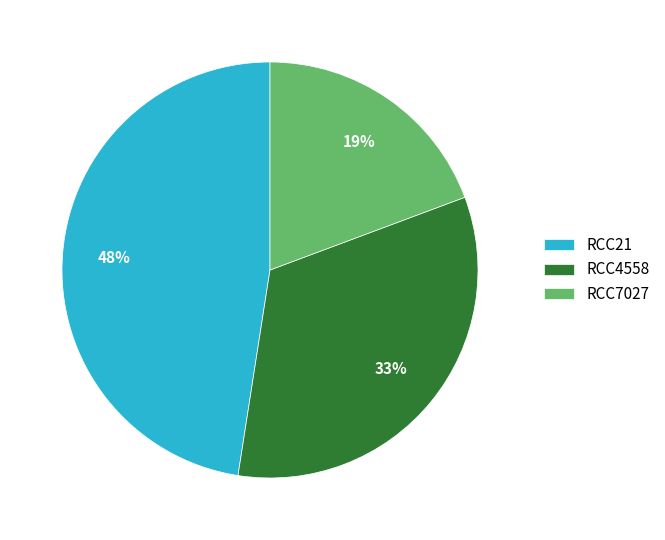

Does RCC4558 account for over 50% of the chart?

No